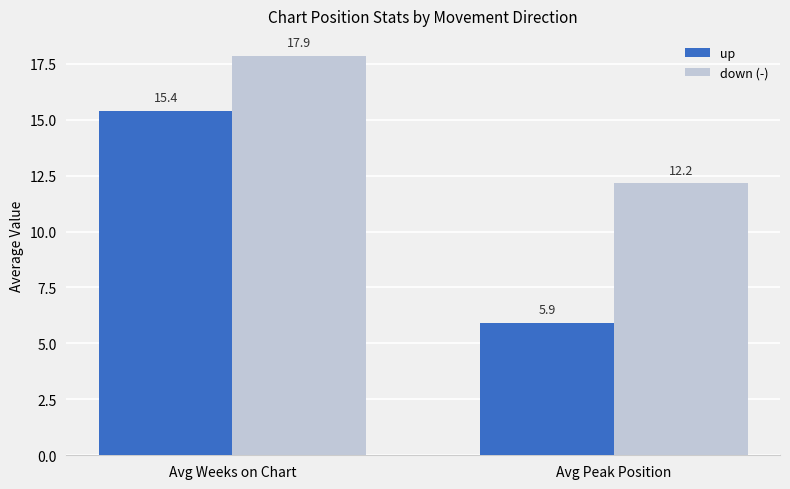

What is the spread (max minus min) of values at Avg Peak Position?

6.2